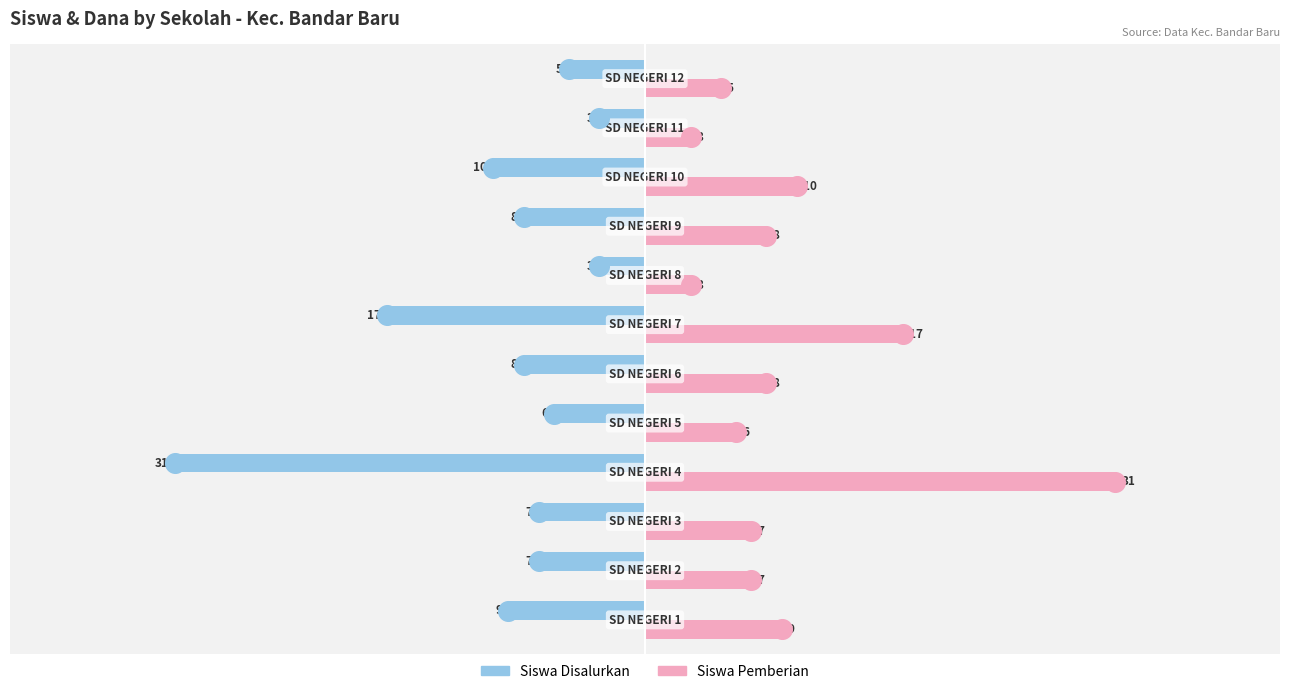

What are all the series names shown in the legend?

Siswa Disalurkan, Siswa Pemberian